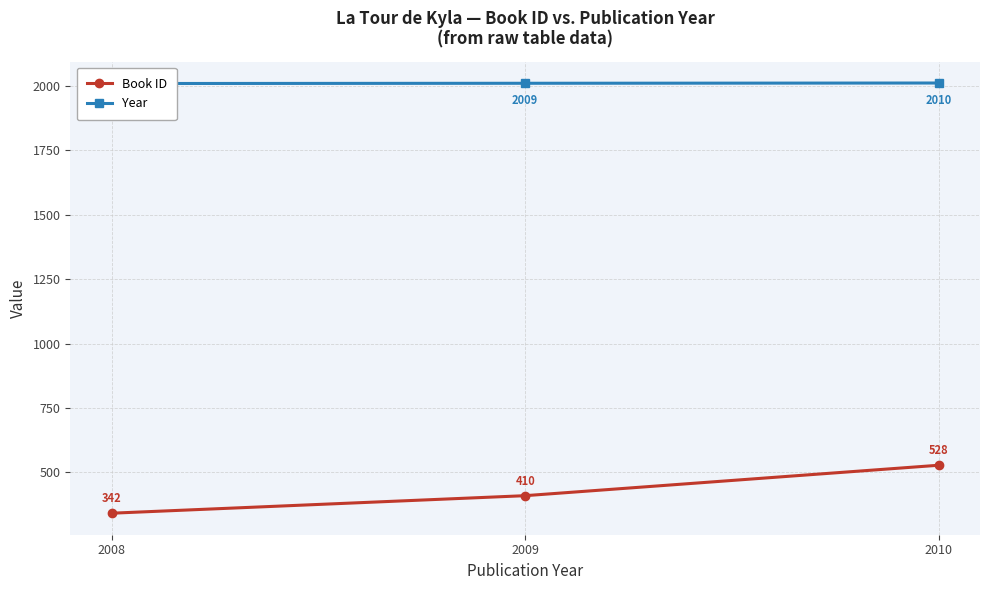

Reading right to left, what are all the values shown in this chart?

Book ID: 2010=528	2009=410	2008=342
Year: 2010=2010	2009=2009	2008=2008